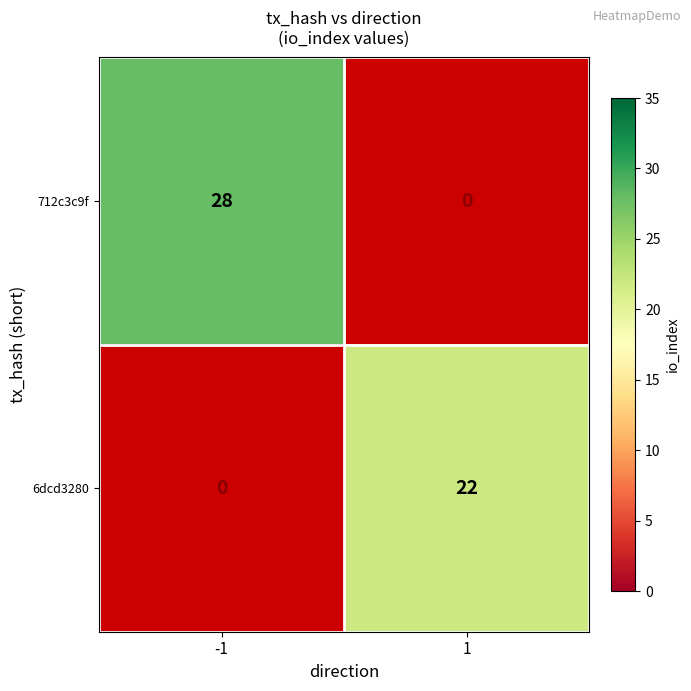

The value of 712c3c9f at -1 is 28. True or false?

True